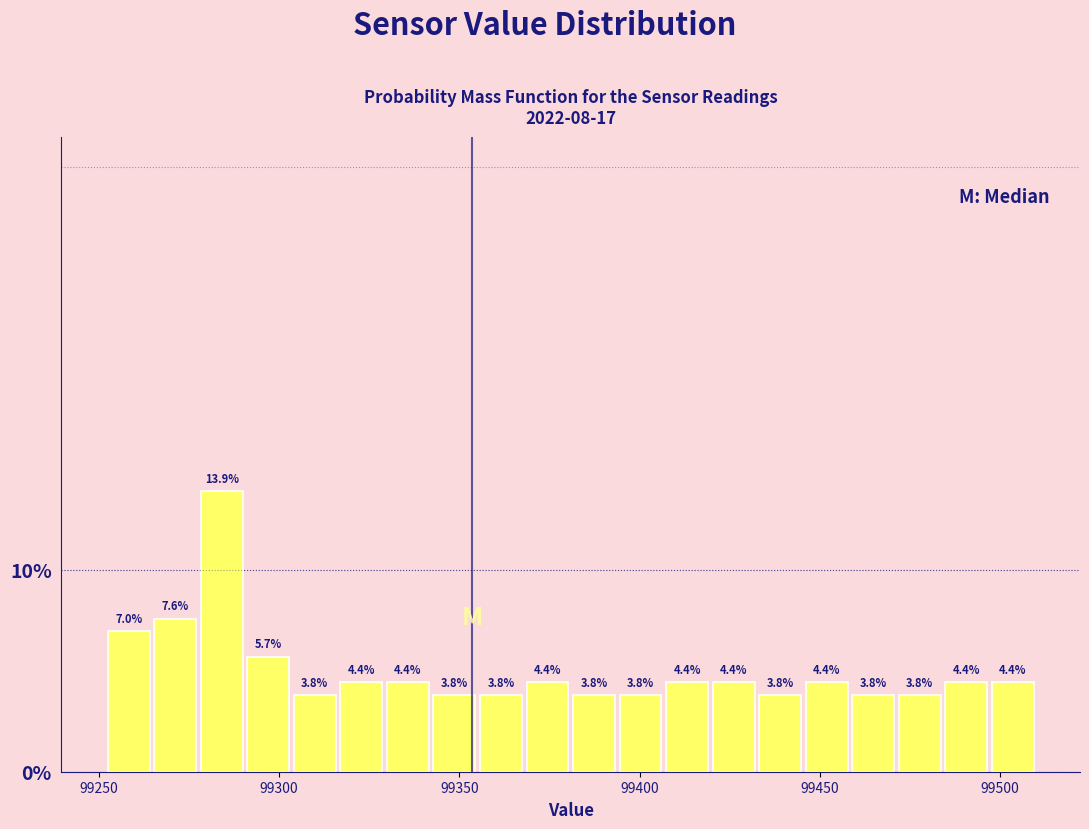

Around what value on the x-axis is the tallest bar? Give the approximate position of its centre, as read against the axis.

99285